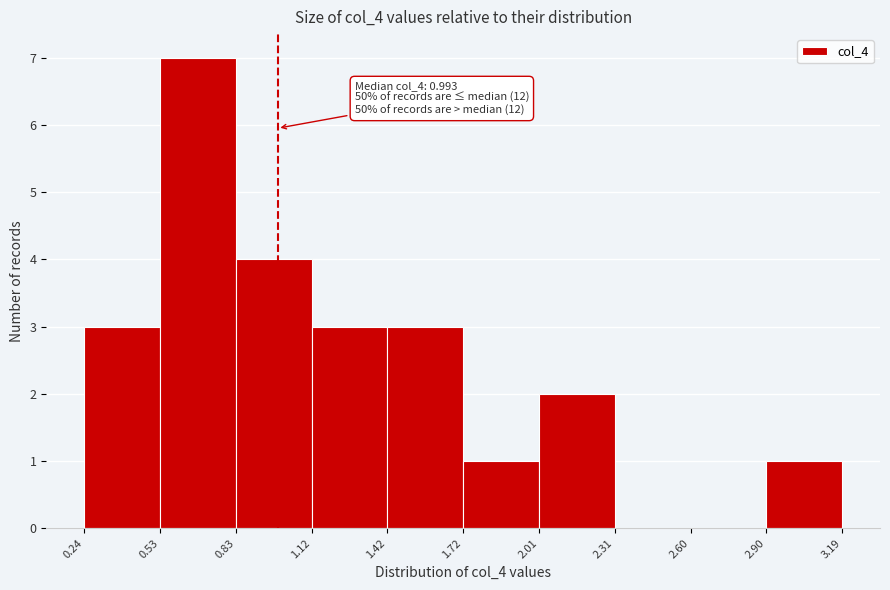

Over which range of the x-axis is the bar tallest?

0.53 to 0.83